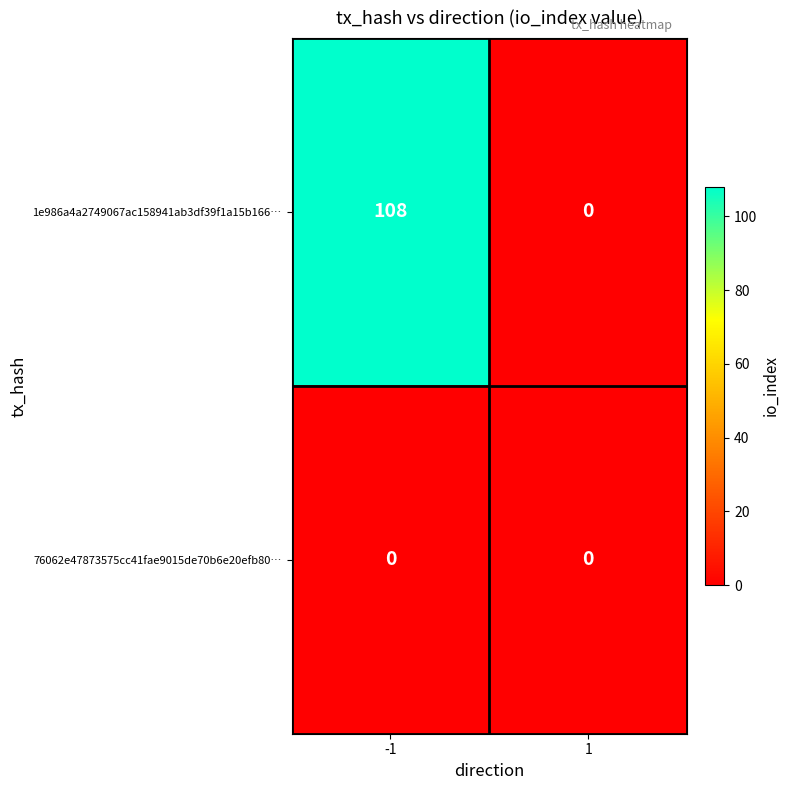

Rank the series by their average value, from lowest to highest.

76062e47873575cc41fae9015de70b6e20efb80…, 1e986a4a2749067ac158941ab3df39f1a15b166…